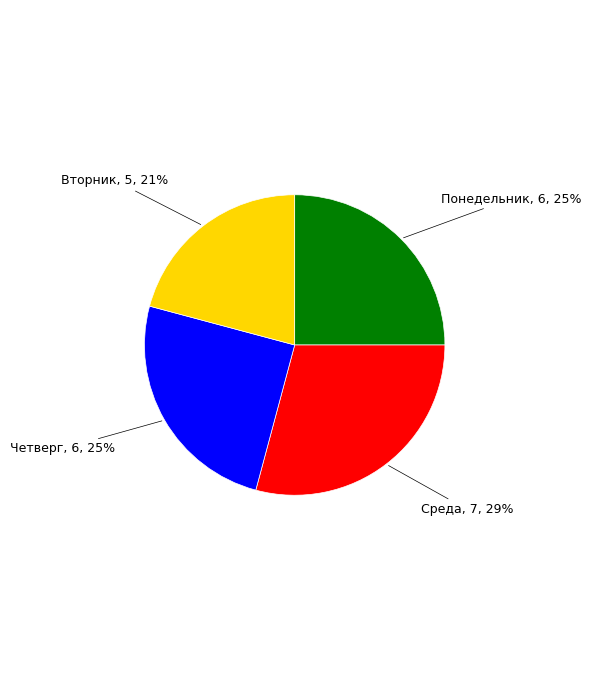

How many segments does this pie chart have?

4